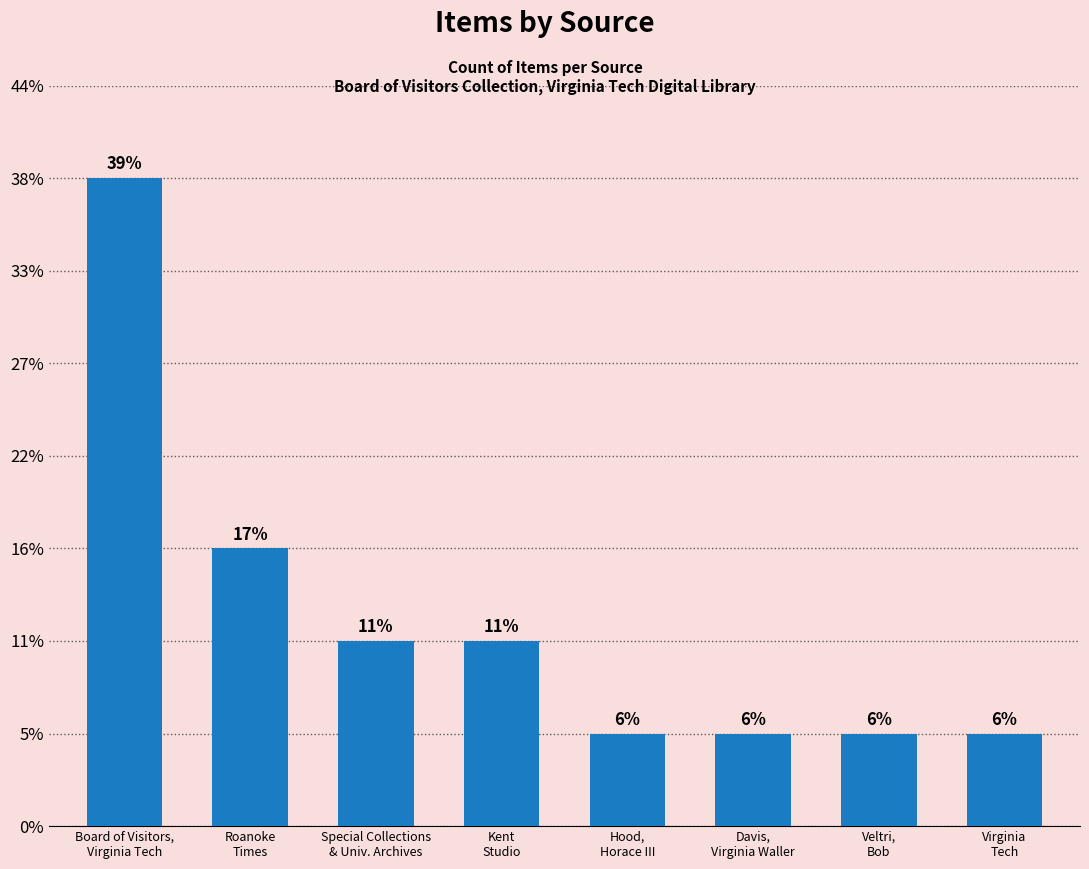

Are the bars horizontal?

No